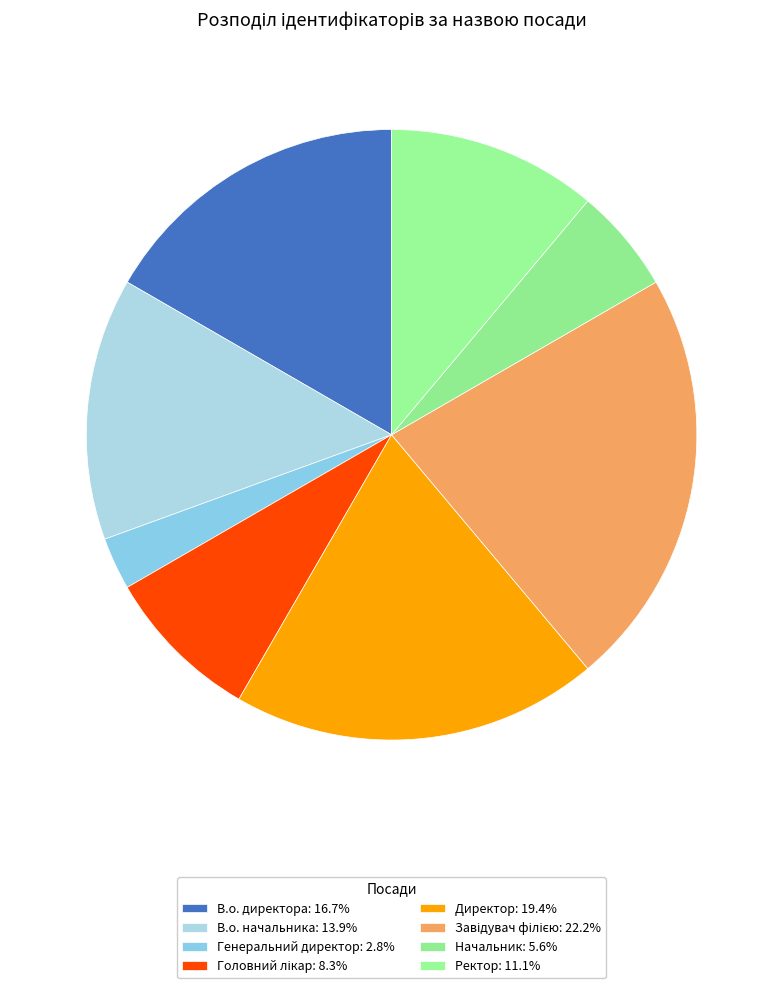

Is there a majority slice in this chart?

No